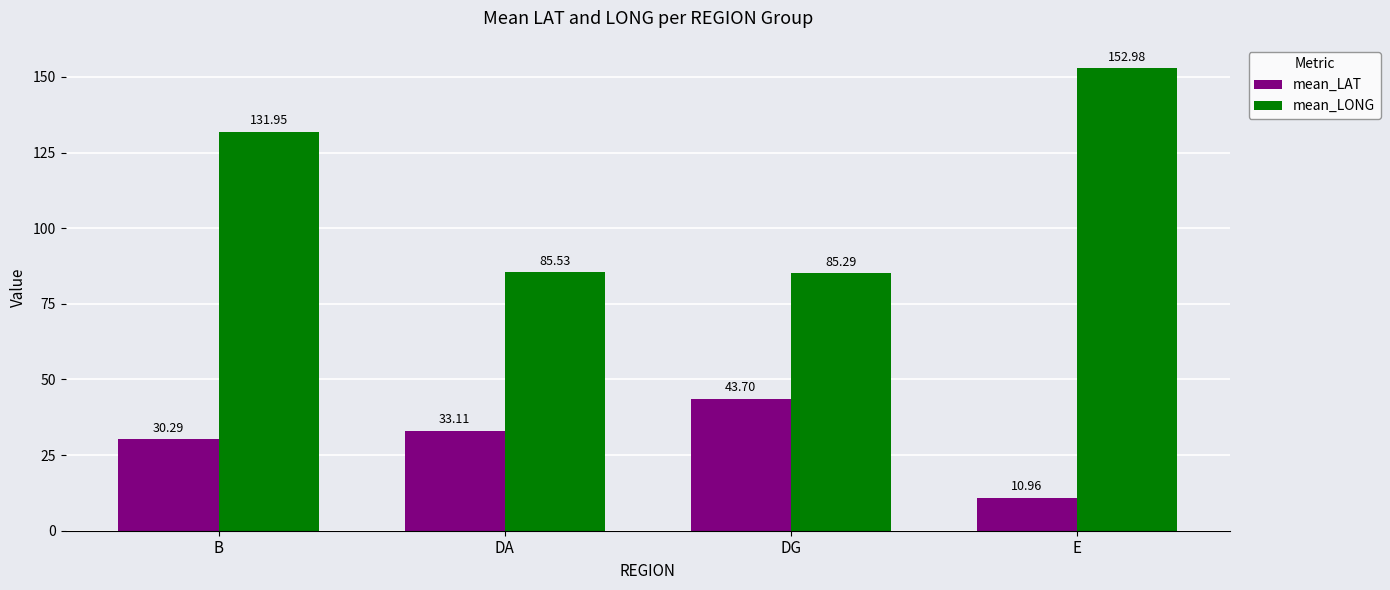

Does the chart contain stacked bars?

No